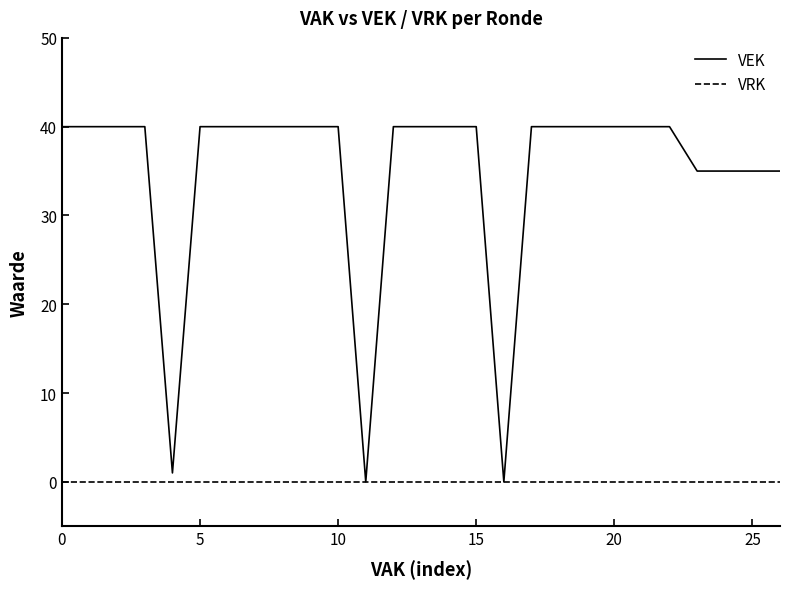

List the series in order of their peak value, lowest first.

VRK, VEK